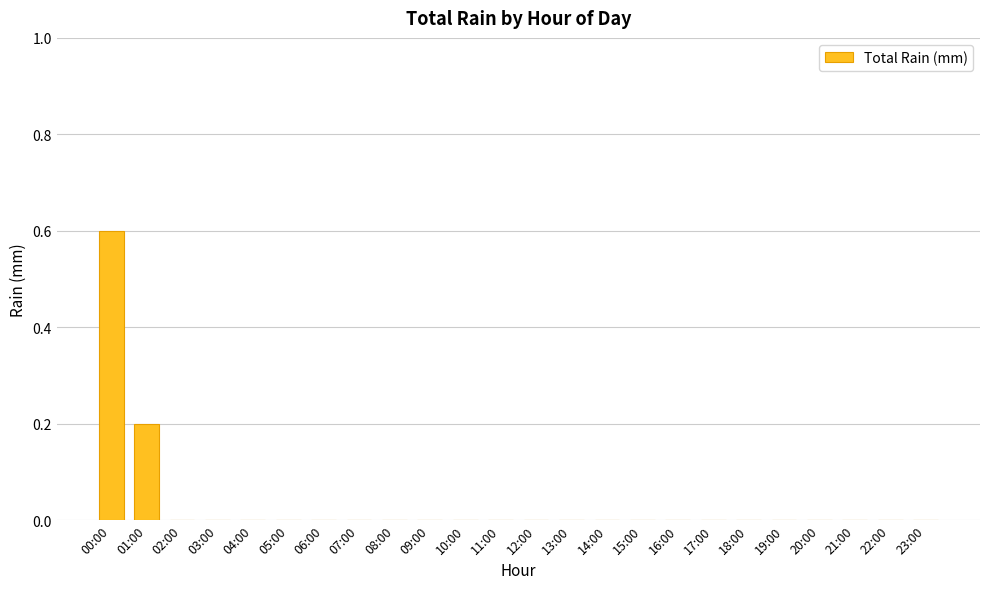

Count the values in the range 0 to 1.

24